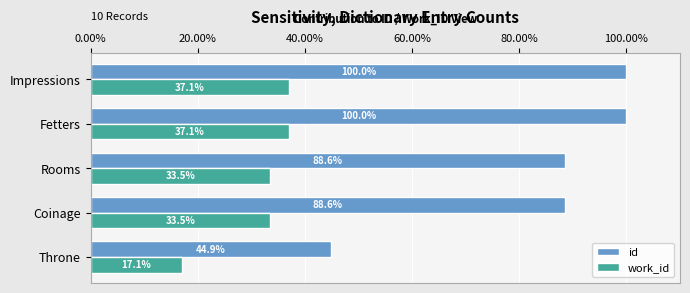

At Coinage, list the series in order from largest to smallest.

id, work_id